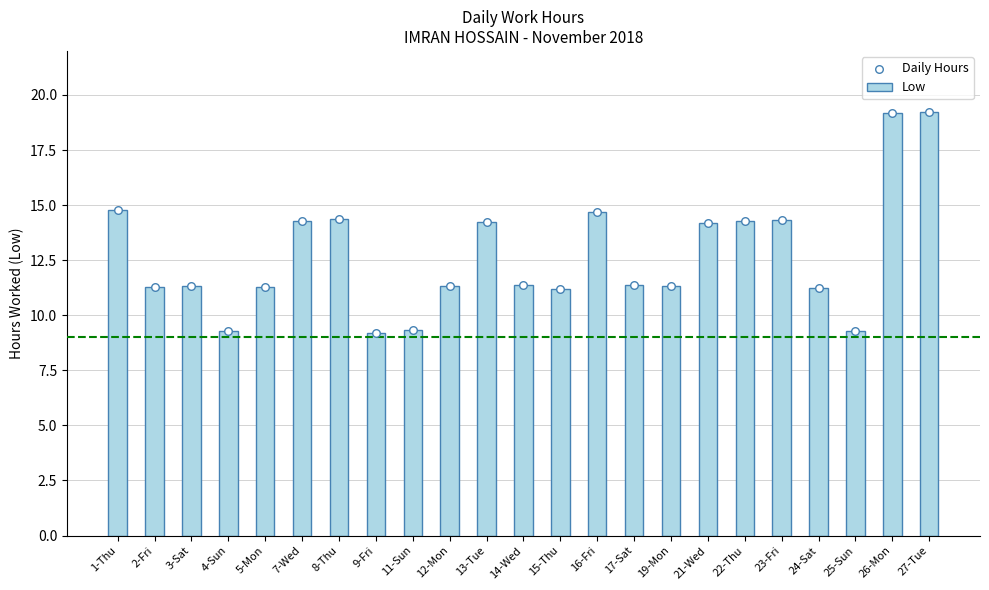

What are all the series names shown in the legend?

Low, Daily Hours